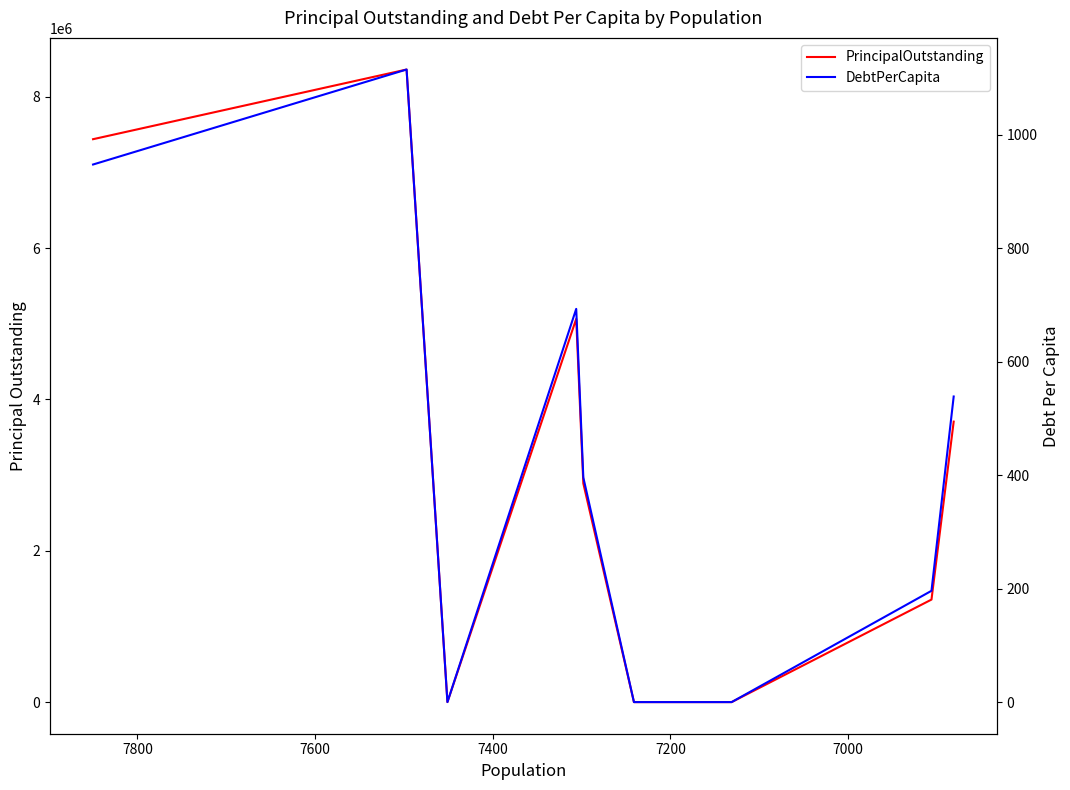

What position from the right is 7400?

6